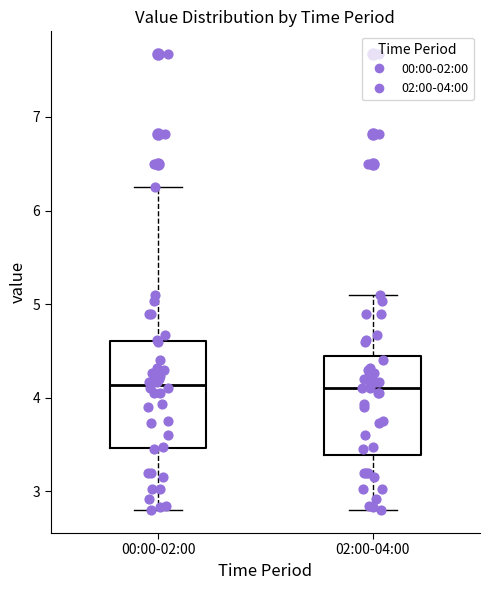

Reading left to right, read every box against the y-axis: the position of its median line, the range the box covers, and the ends of its whiskers. The values are not printed on the chart, so give them approximately, as read against the axis.

00:00-02:00: median 4.1, box 3.5 to 4.6, whiskers 2.8 to 6.3
02:00-04:00: median 4.1, box 3.4 to 4.5, whiskers 2.8 to 5.1